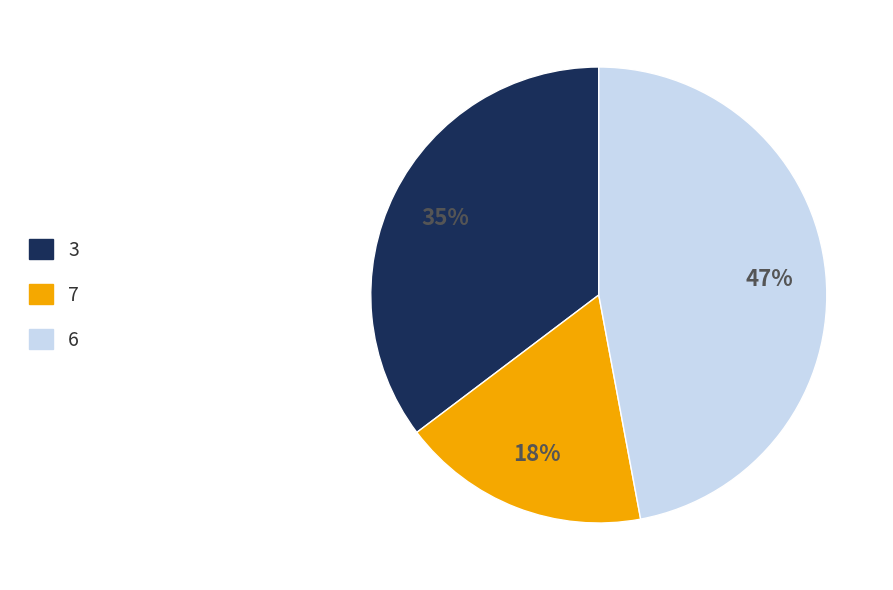

Combined, do 7 and 6 account for over 50%?

Yes